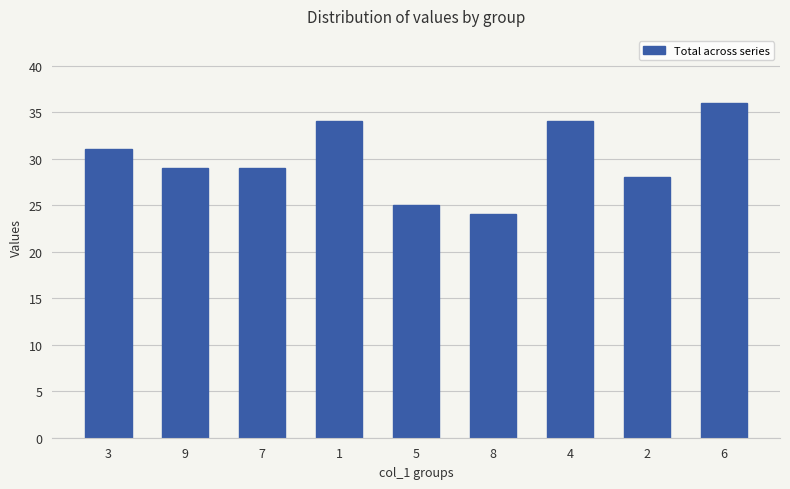

Reading left to right, list all the values displayed in this chart.

3=31	9=29	7=29	1=34	5=25	8=24	4=34	2=28	6=36